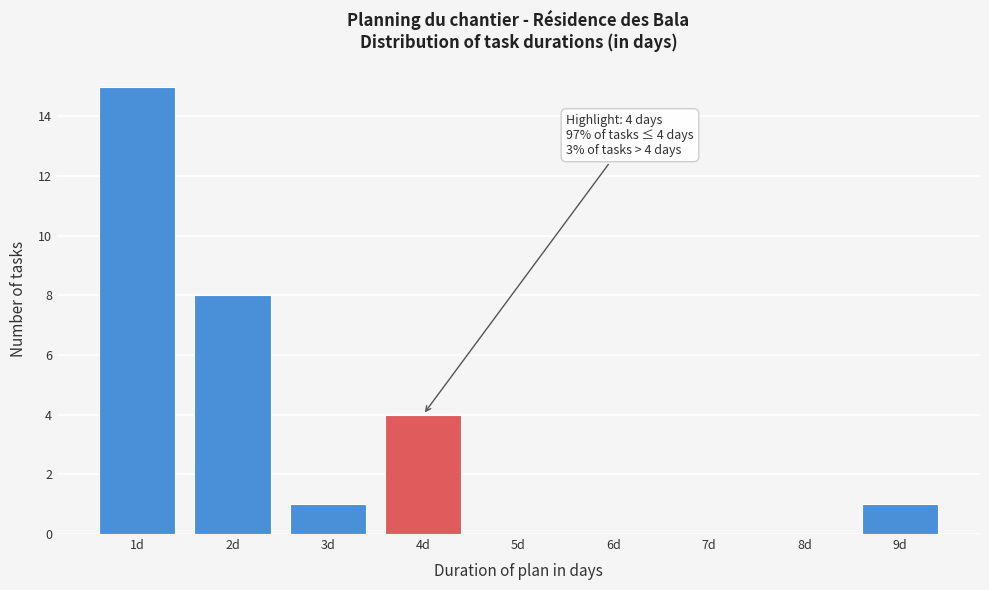

Over which range of the x-axis is the bar tallest?

0.5 to 1.5